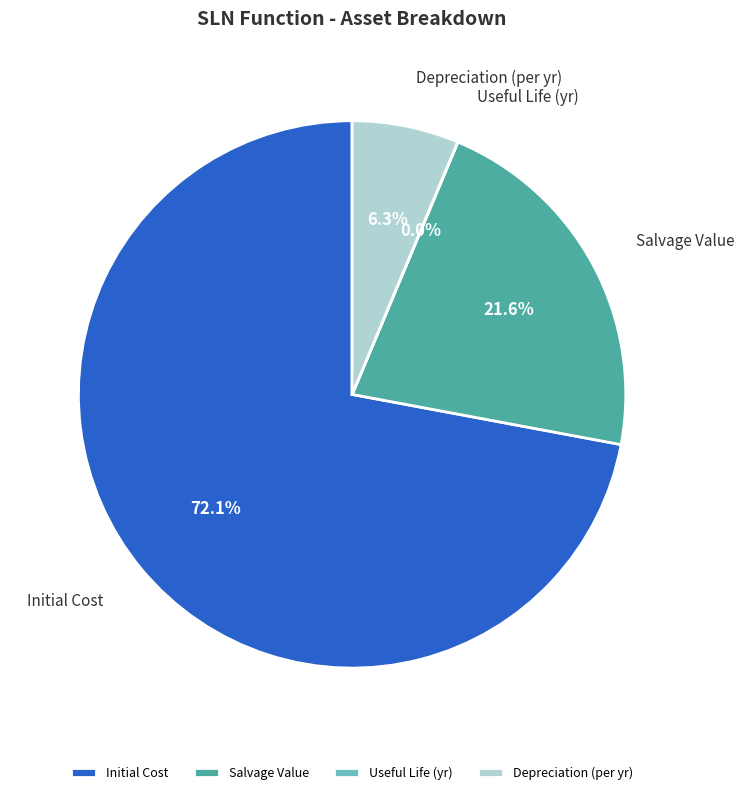

To the nearest percent, what portion does Initial Cost represent?

72%